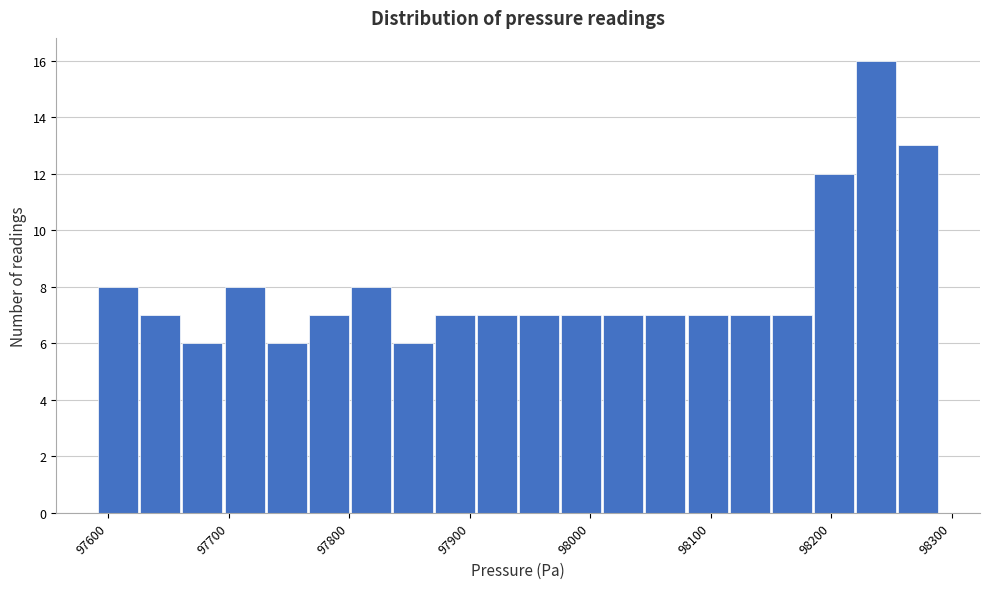

Read against the x-axis, roughly where is the centre of the tallest bar?

98240